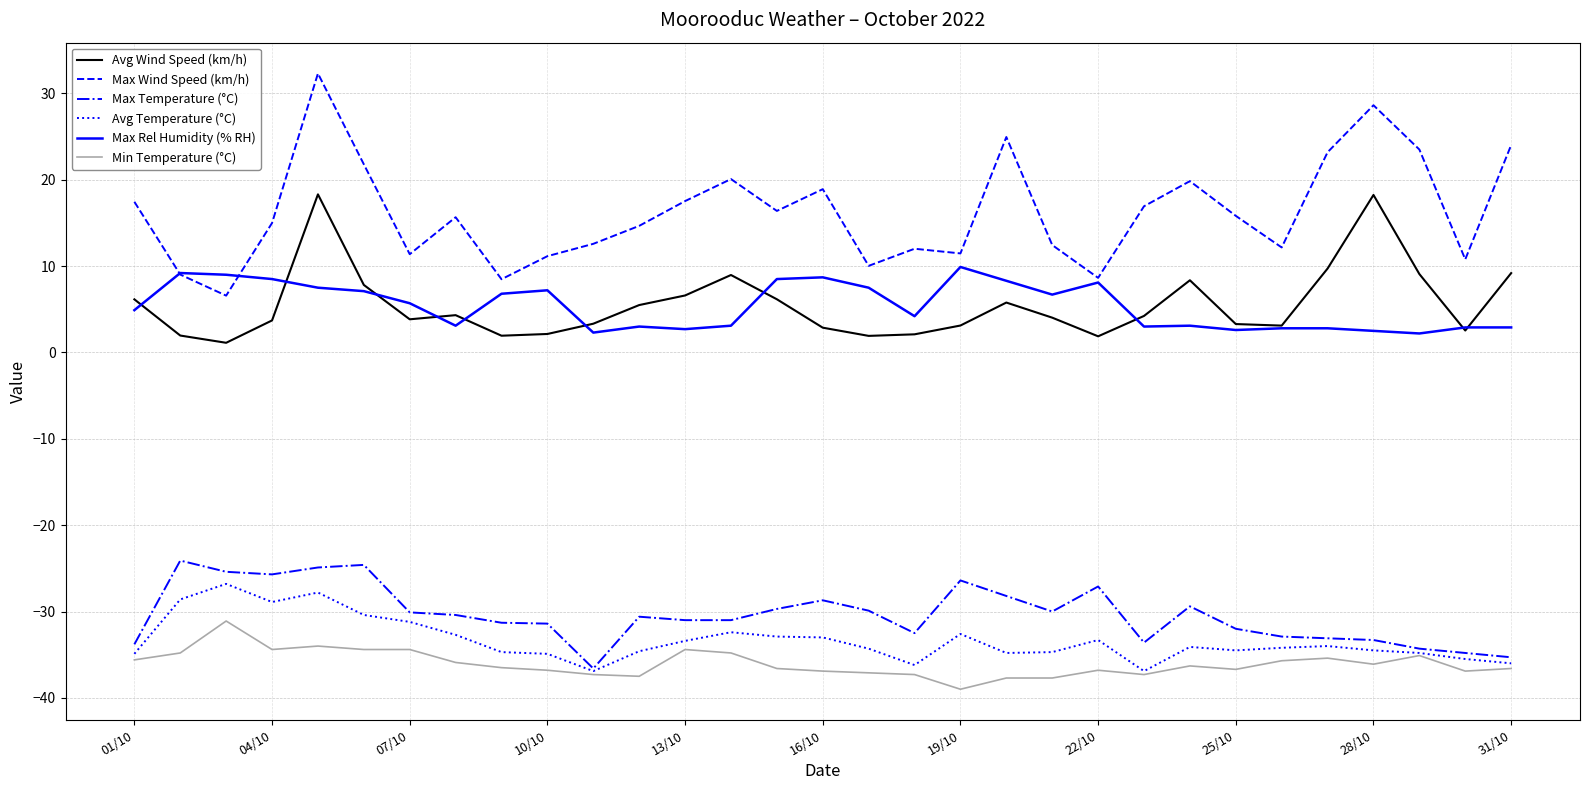

What is the difference between the second highest and second lowest values in the Max Rel Humidity (% RH) series?

6.9